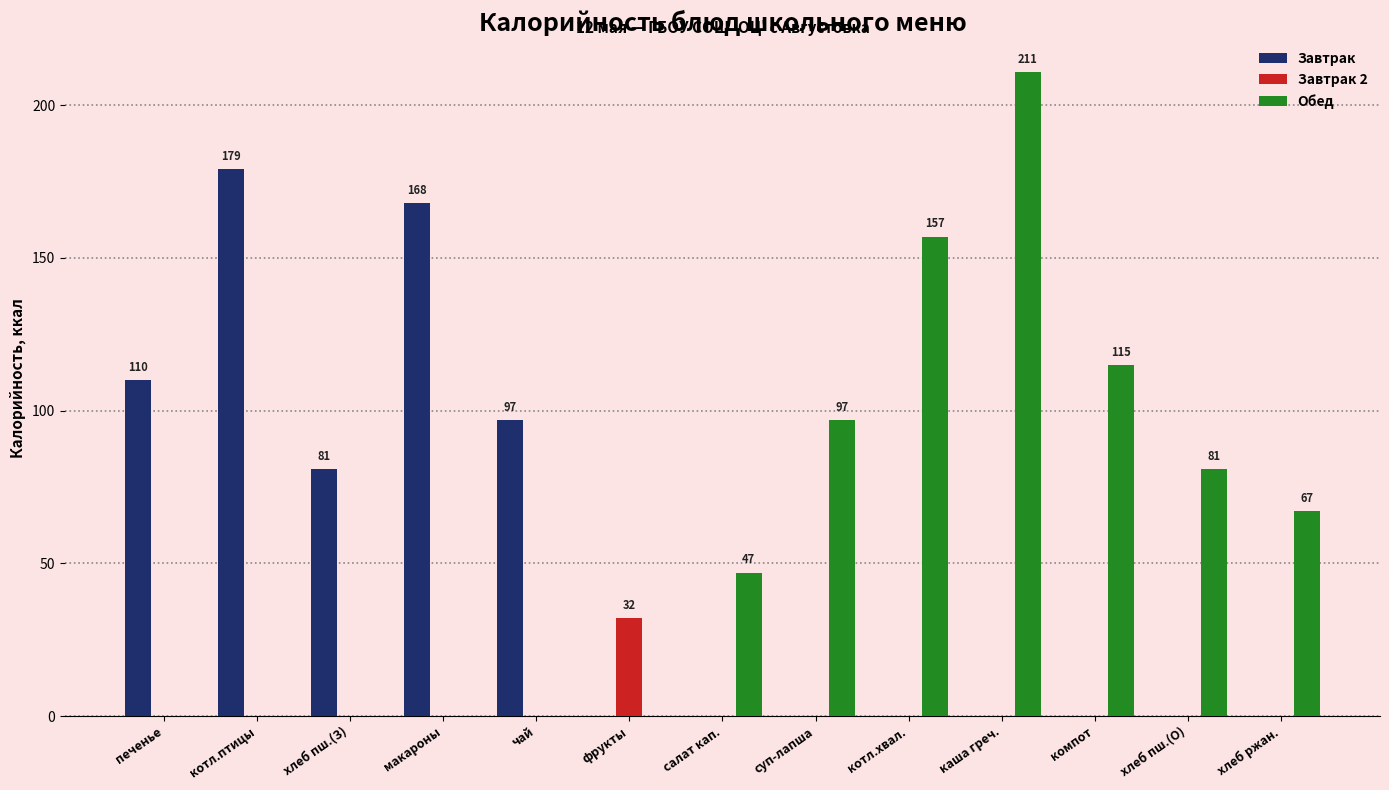

Does the chart contain stacked bars?

No